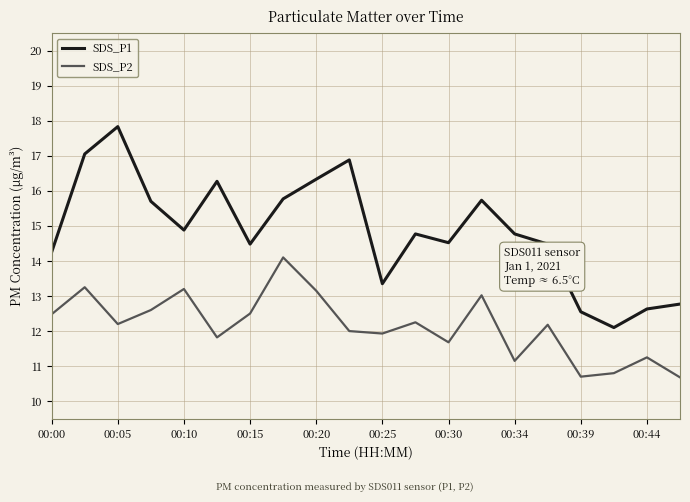

What is the greatest value displayed?

17.8